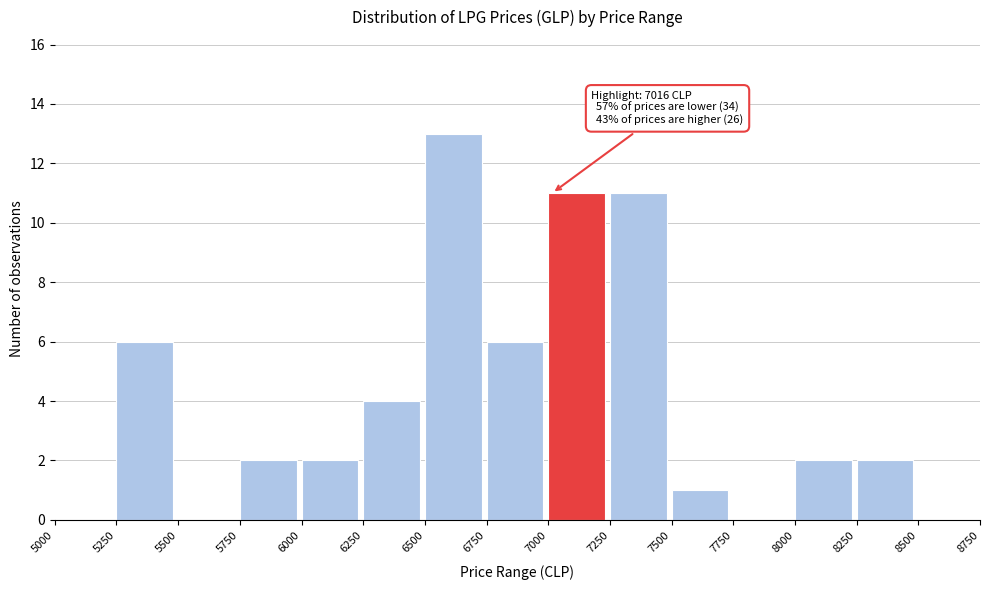

Which range on the x-axis has the tallest bar?

6500 to 6750